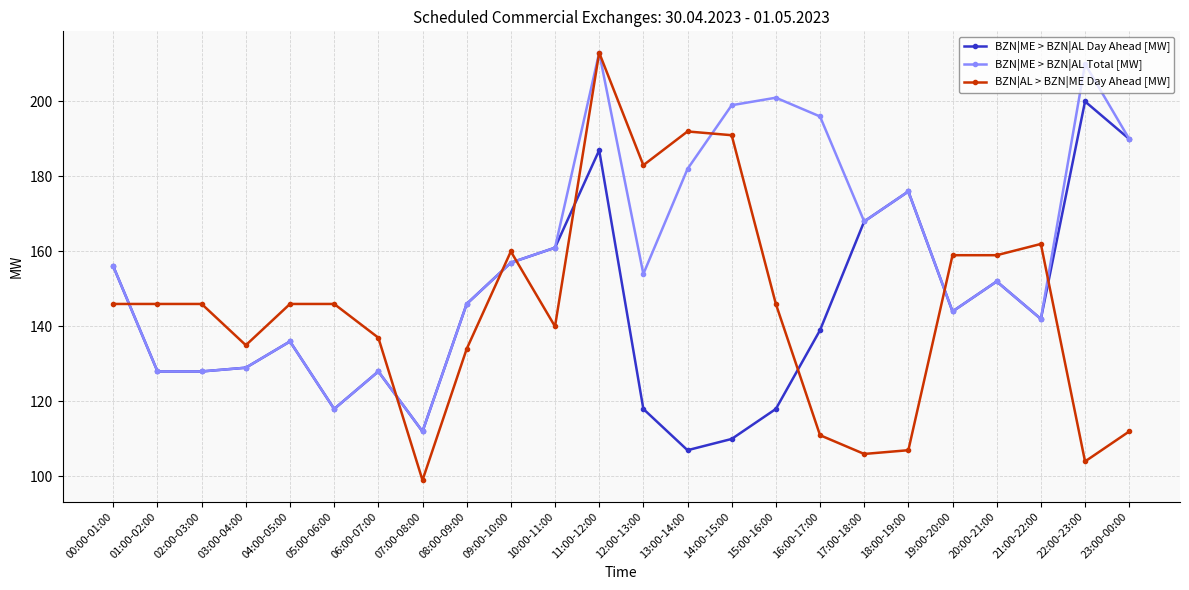

What is the label of the 15th point from the right?

09:00-10:00